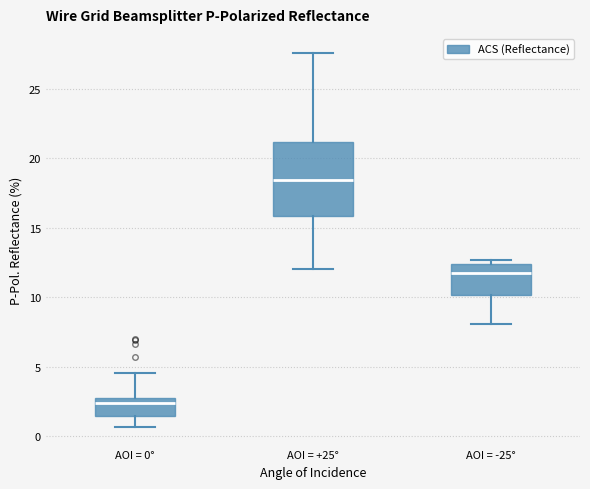

Reading left to right, transcribe this box plot: for each box, give where its median line is, the range the box spans, and where its two whiskers end, as read against the y-axis. The values are not printed on the chart, so give them approximately, as read against the axis.

AOI = 0°: median 2.5, box 1.5 to 3.0, whiskers 0.5 to 4.5
AOI = +25°: median 18.5, box 16.0 to 21.0, whiskers 12.0 to 27.5
AOI = -25°: median 11.5, box 10.0 to 12.5, whiskers 8.0 to 12.5 (just above the box's upper edge)